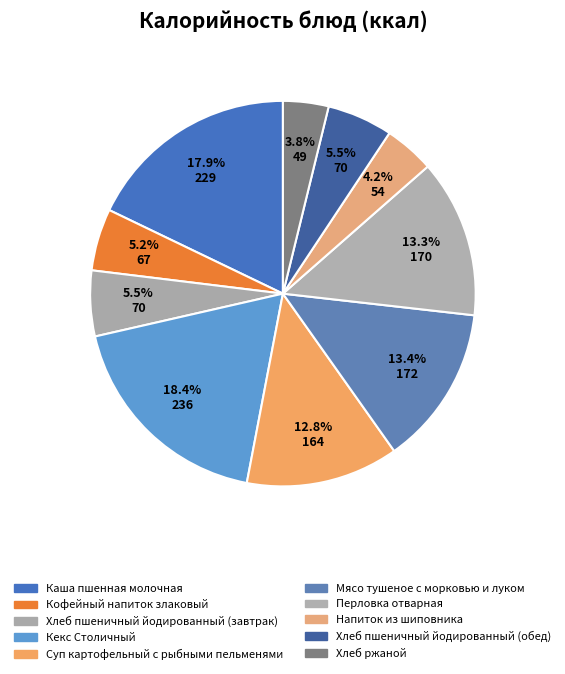

Does Кофейный напиток злаковый represent more than half of the total?

No